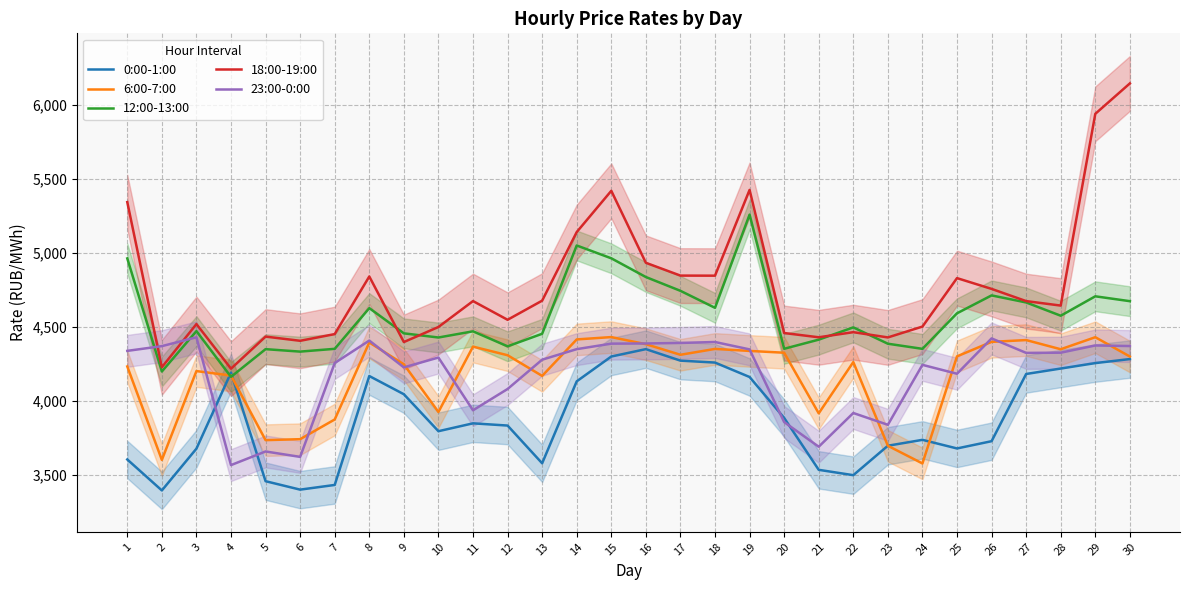

The 12:00-13:00 series shows 4368.9 at 12. True or false?

True